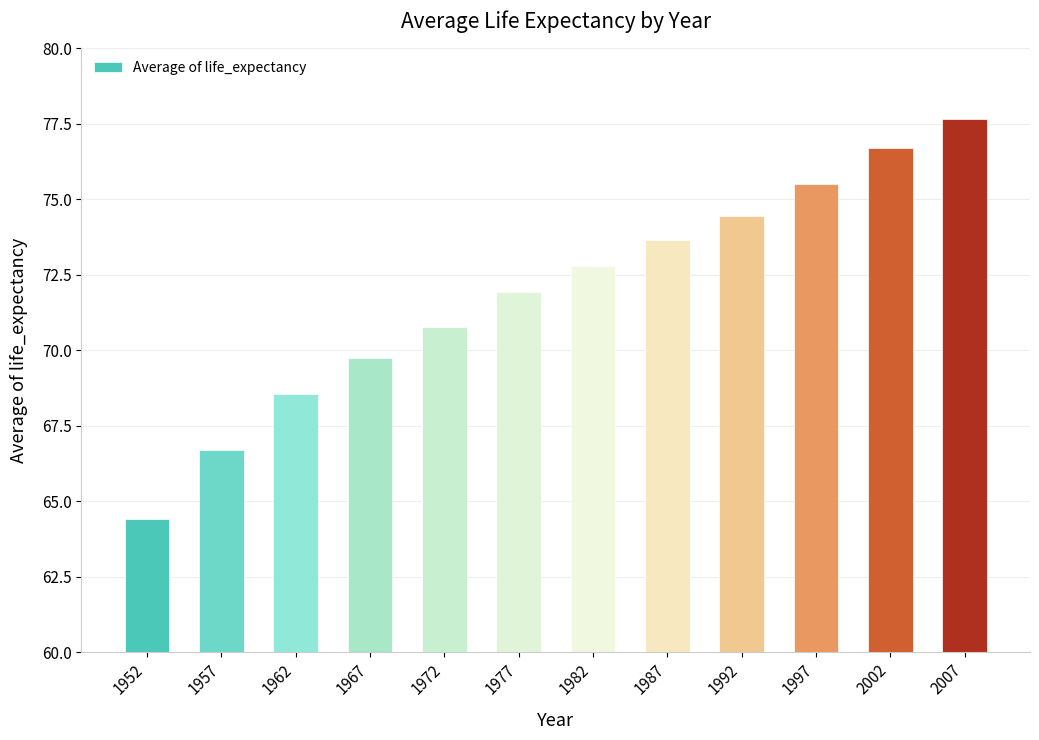

What is the change in value from 1992 to 2002?

+2.3